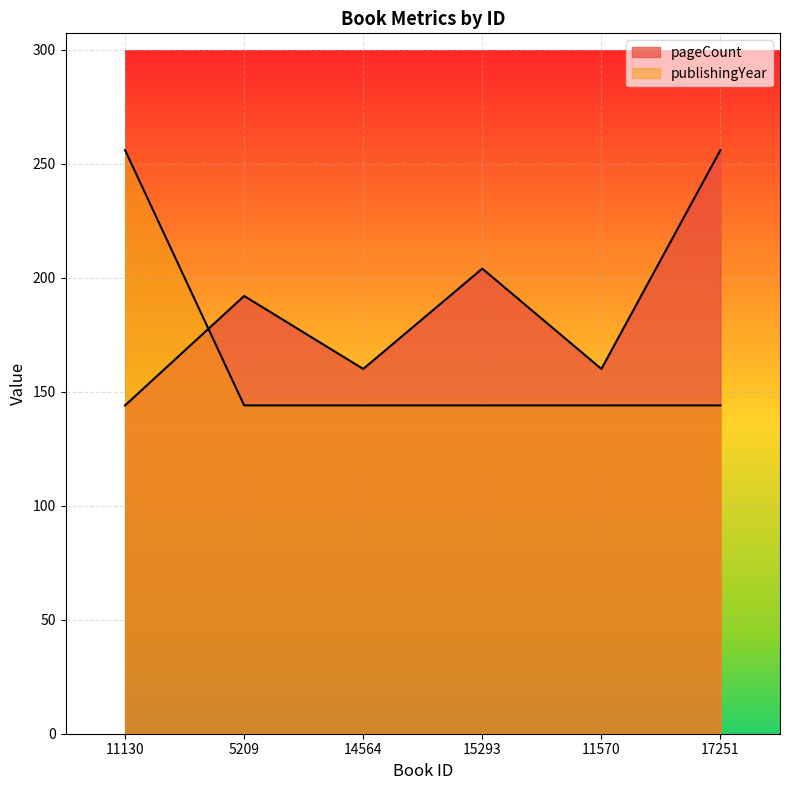

True or false: pageCount has a value of 54 at 15293.

False